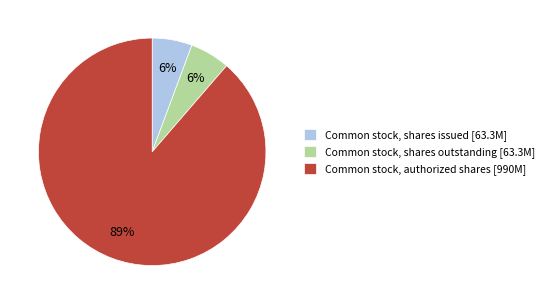

What percentage is the Common stock, shares issued [63.3M] slice, to the nearest percent?

6%